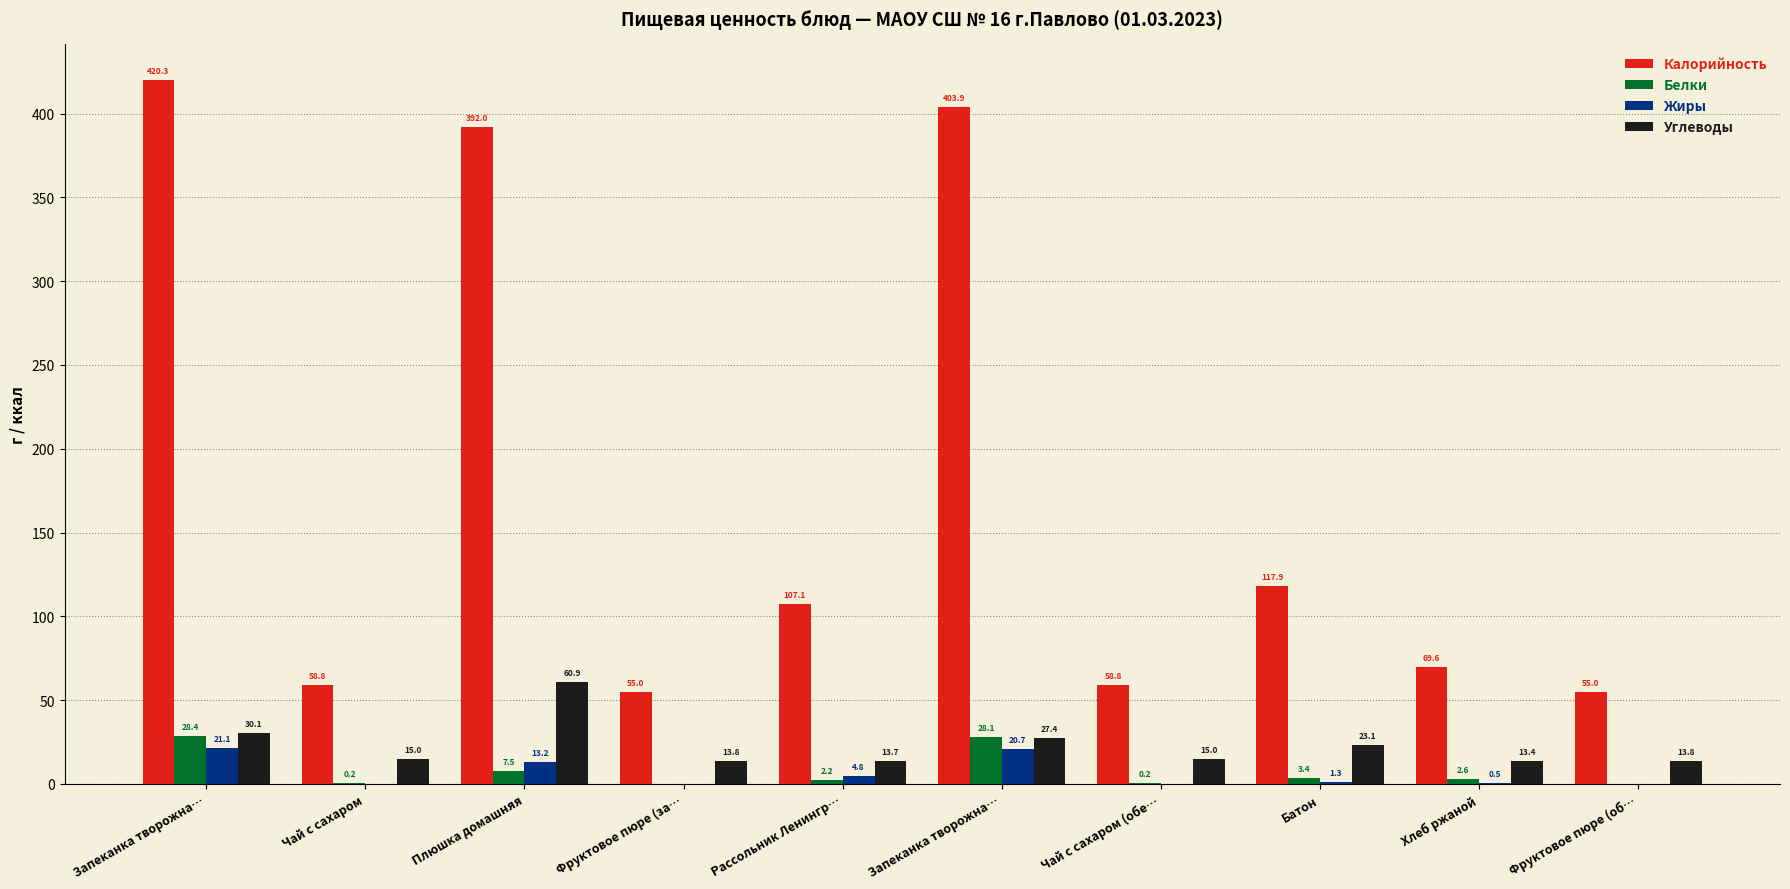

How many positive values does the Жиры series have?

6